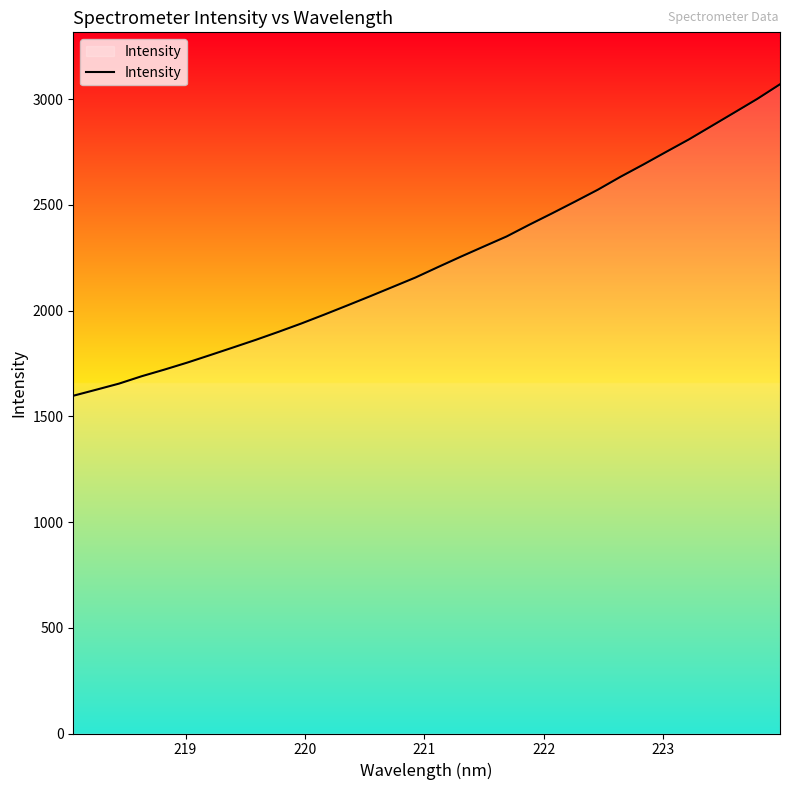

What is the maximum value shown in the chart?

3070.5